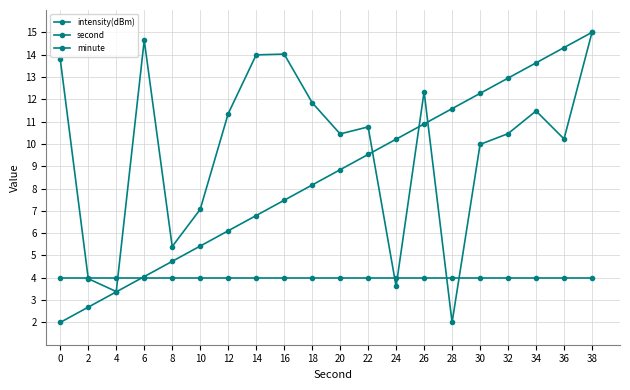

Which series ends up on top after the final intersection of minute and intensity(dBm)?

intensity(dBm)